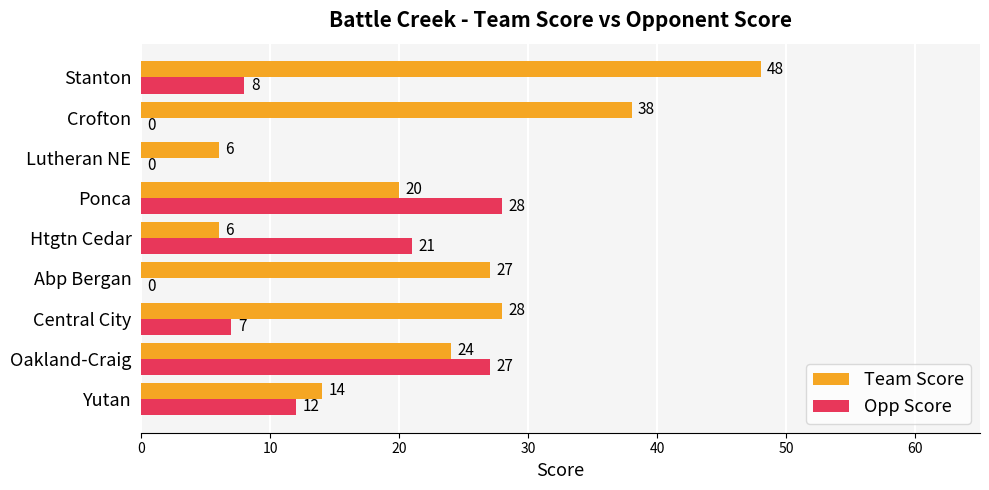

What is the total value across all series at Central City?

35